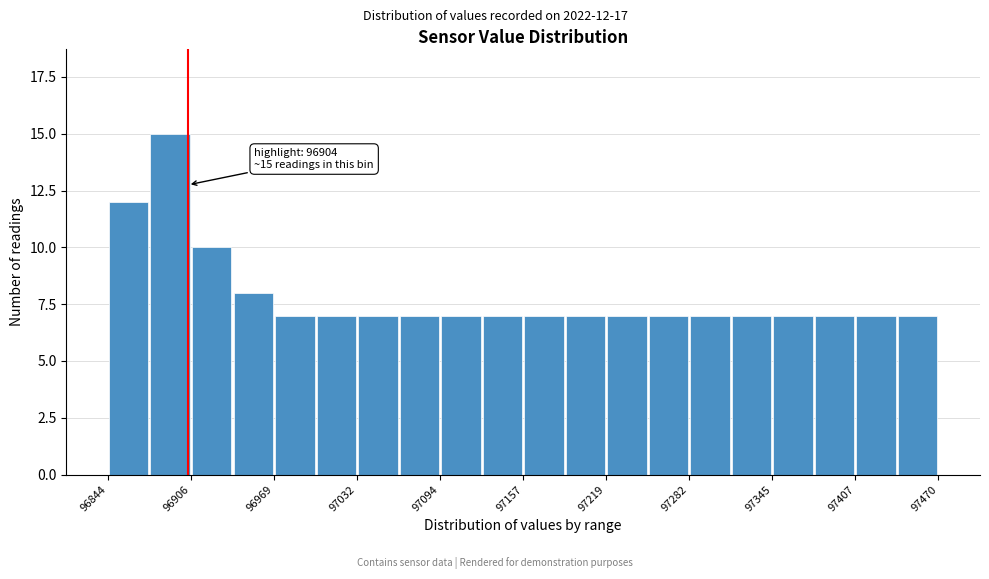

Read against the x-axis, roughly where is the centre of the tallest bar?

96890